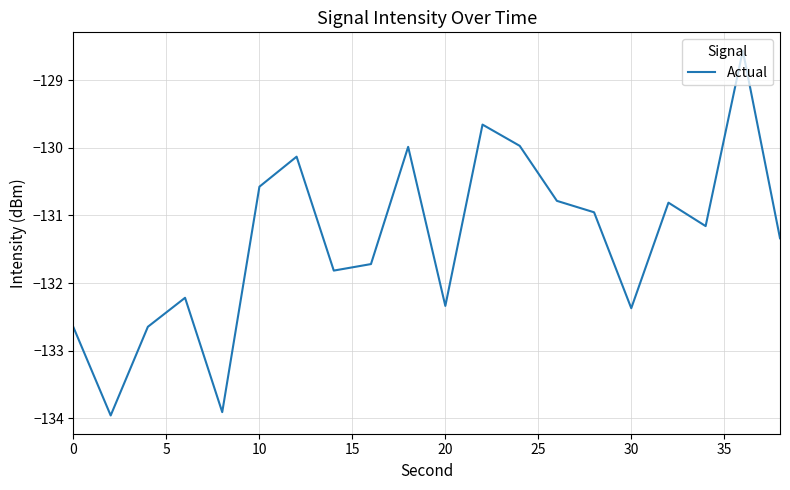

What is the average value?

-131.4